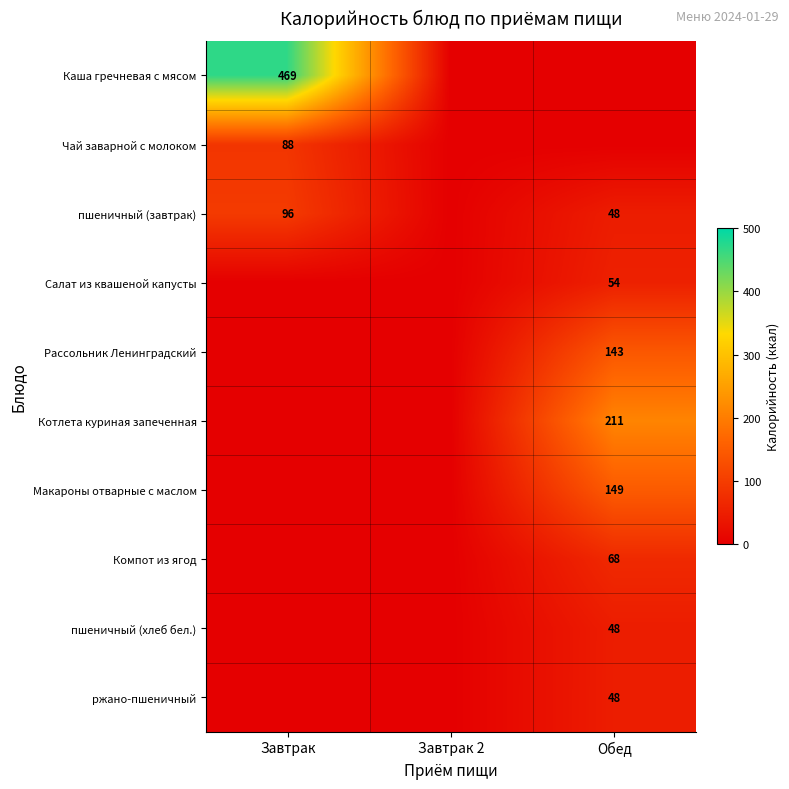

The value of Котлета куриная запеченная at Обед is 87. True or false?

False